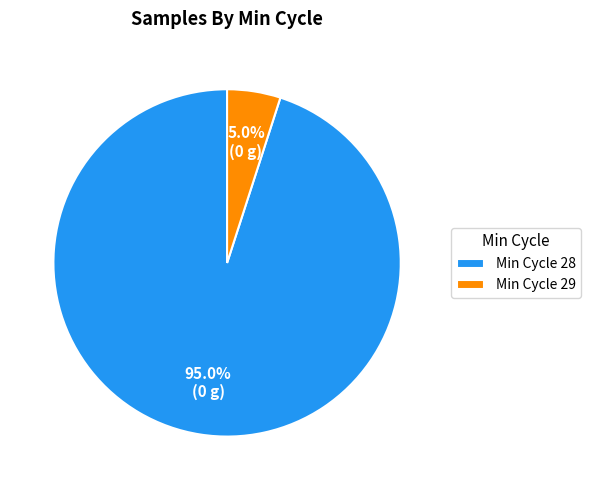

Combined, do Min Cycle 28 and Min Cycle 29 account for over 50%?

Yes